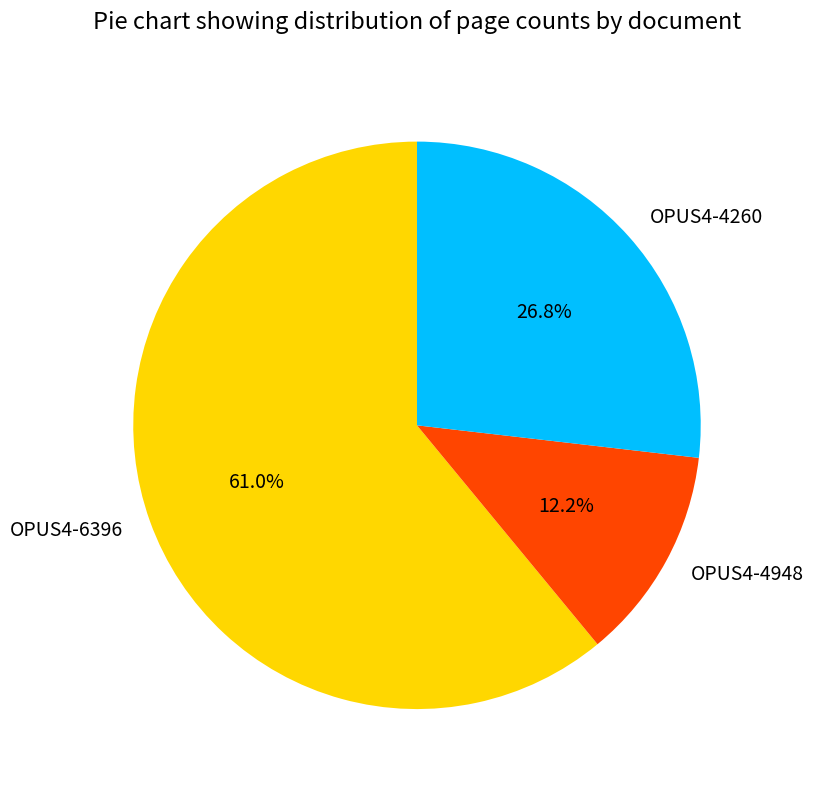

The OPUS4-4260 slice represents 27% of the pie. True or false?

True